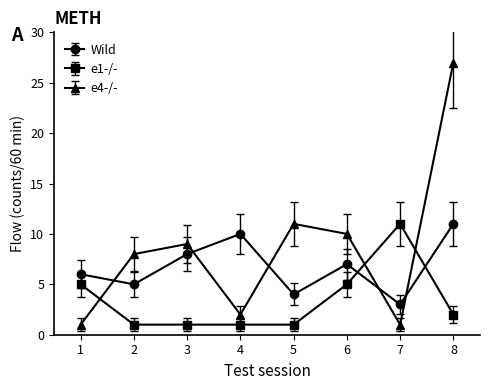

True or false: Wild has more than 2 interior local peaks.

False